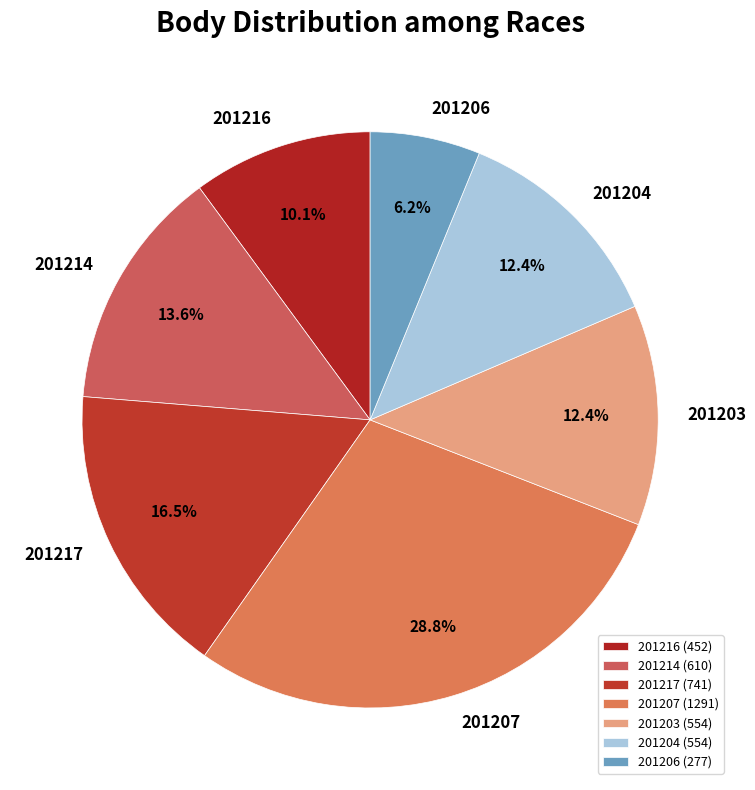

What portion of the pie excludes 201214?

86.4%